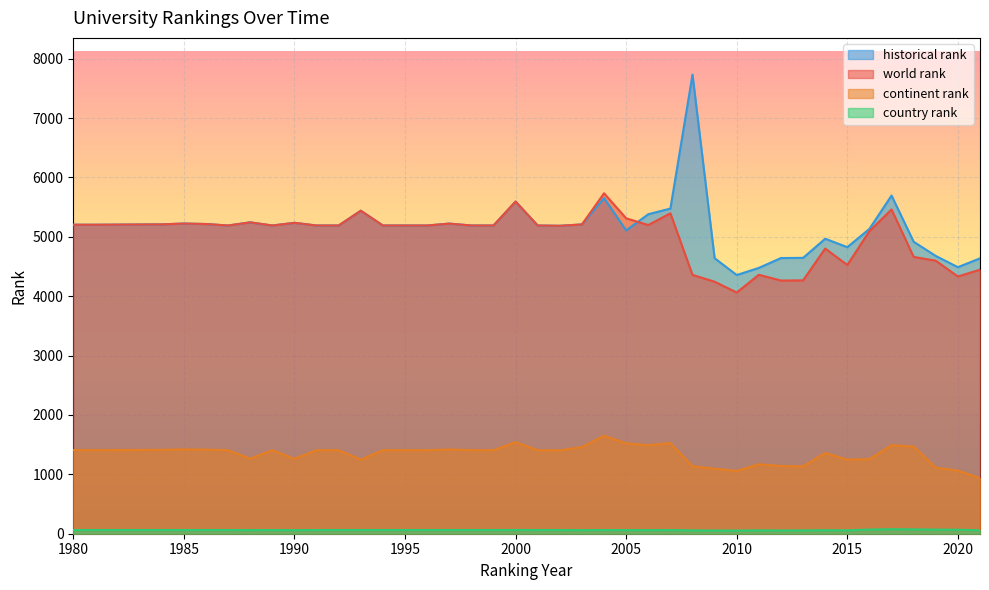

Which series has the largest total across all categories?

historical rank